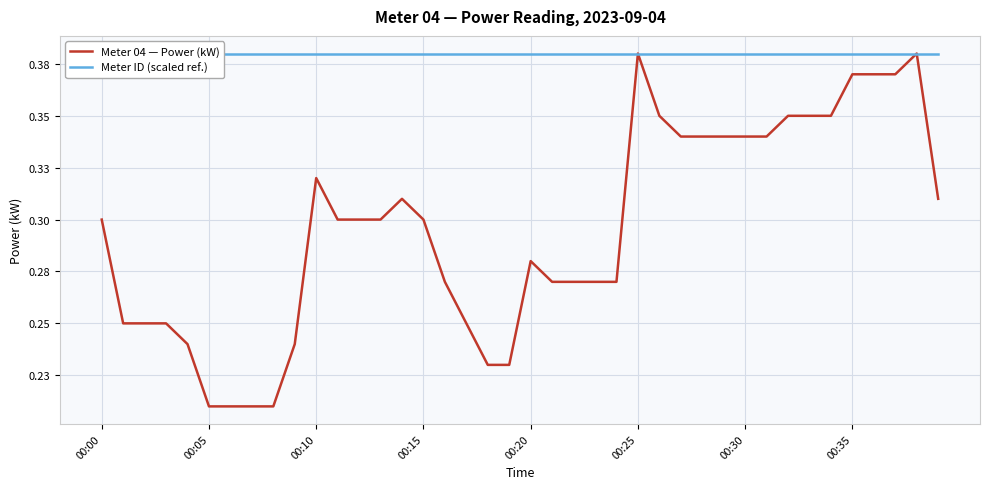

What is the minimum value for Meter ID (scaled ref.)?

0.4